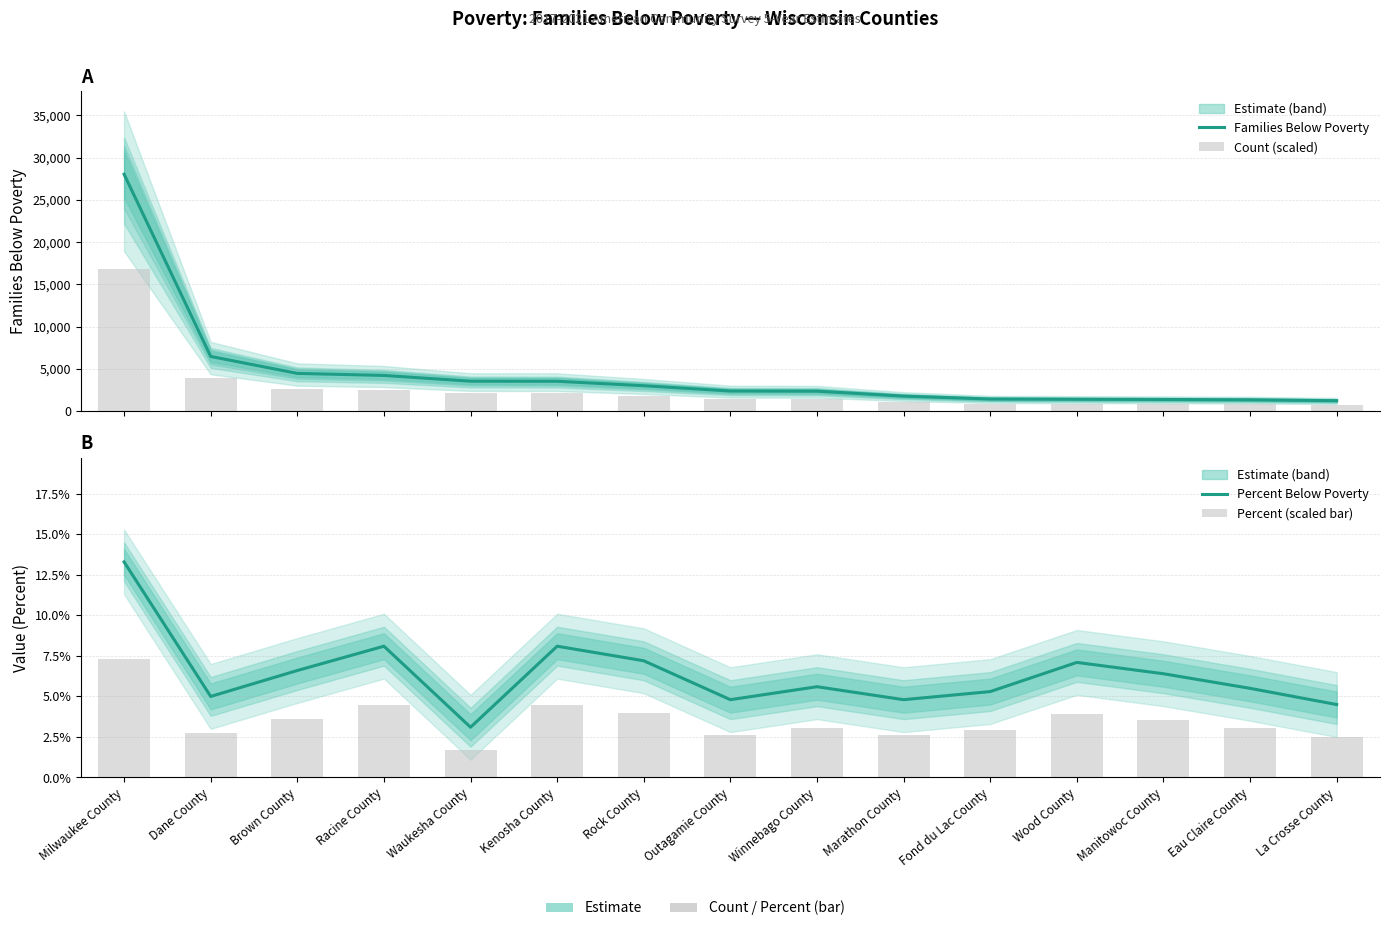

How many distinct data groups are displayed?

4